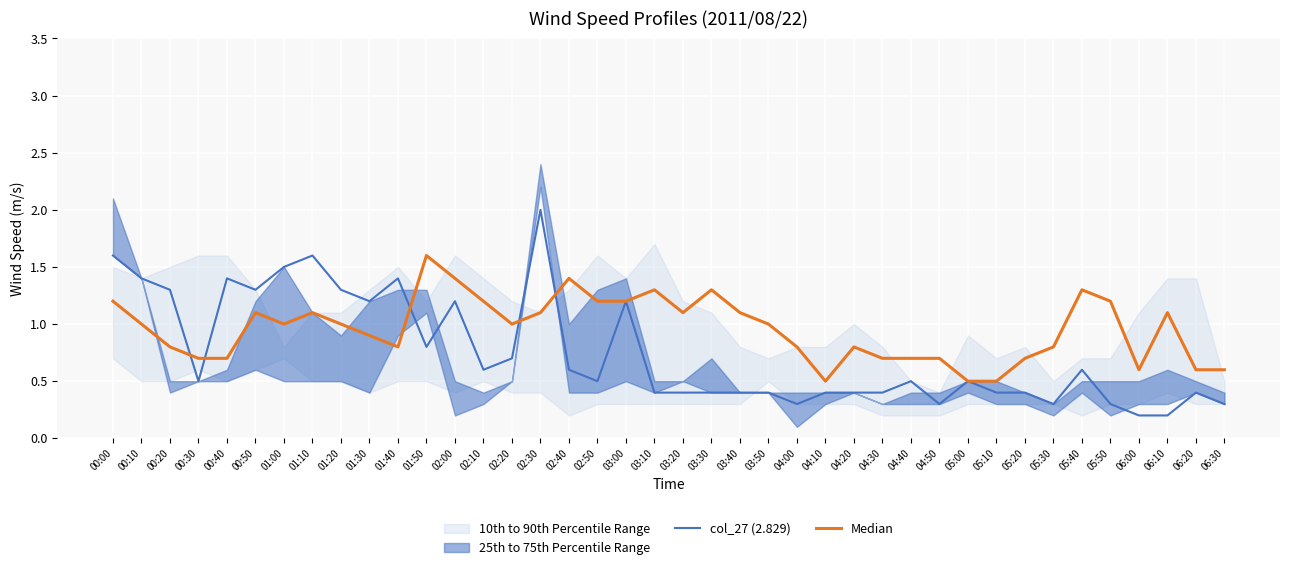

Which series has the widest spread of values?

col_27 (2.829)